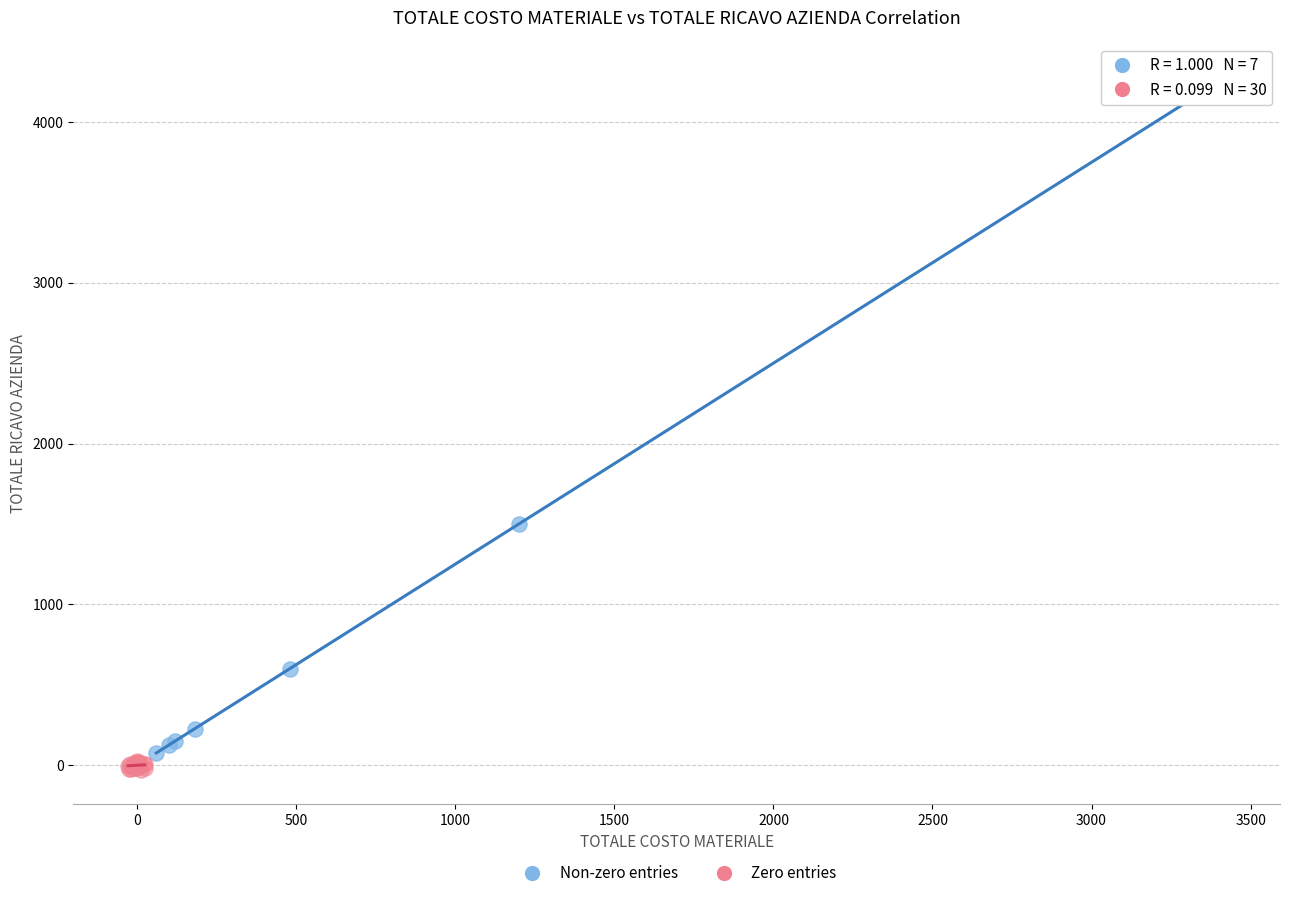

Which series reaches the maximum Y coordinate?

Non-zero entries